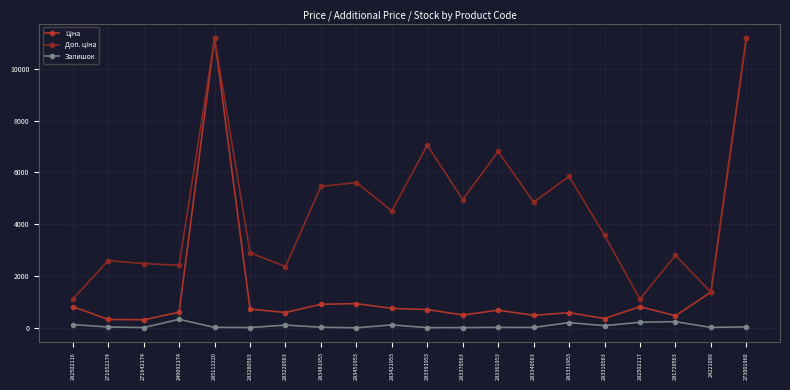

What is the maximum value shown in the chart?

11188.2